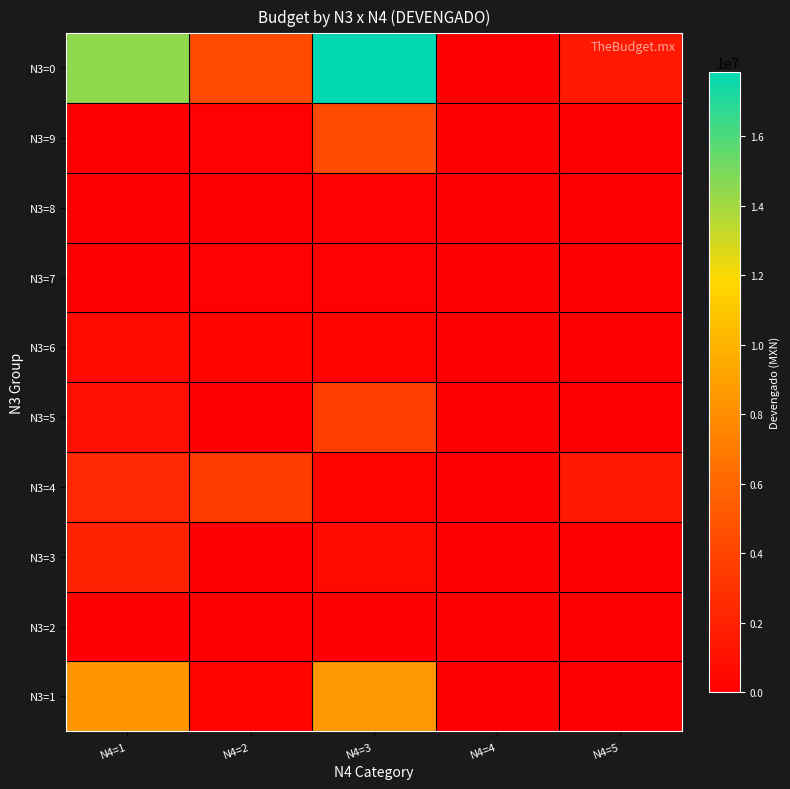

Rank the series by their maximum value, from highest to lowest.

N3=0, N3=1, N3=9, N3=5, N3=4, N3=3, N3=6, N3=7, N3=8, N3=2